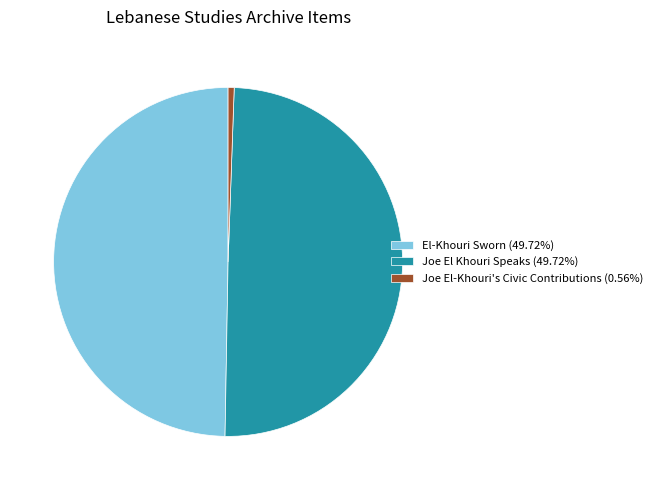

Do Joe El Khouri Speaks (49.72%) and El-Khouri Sworn (49.72%) together represent more than half of the pie?

Yes